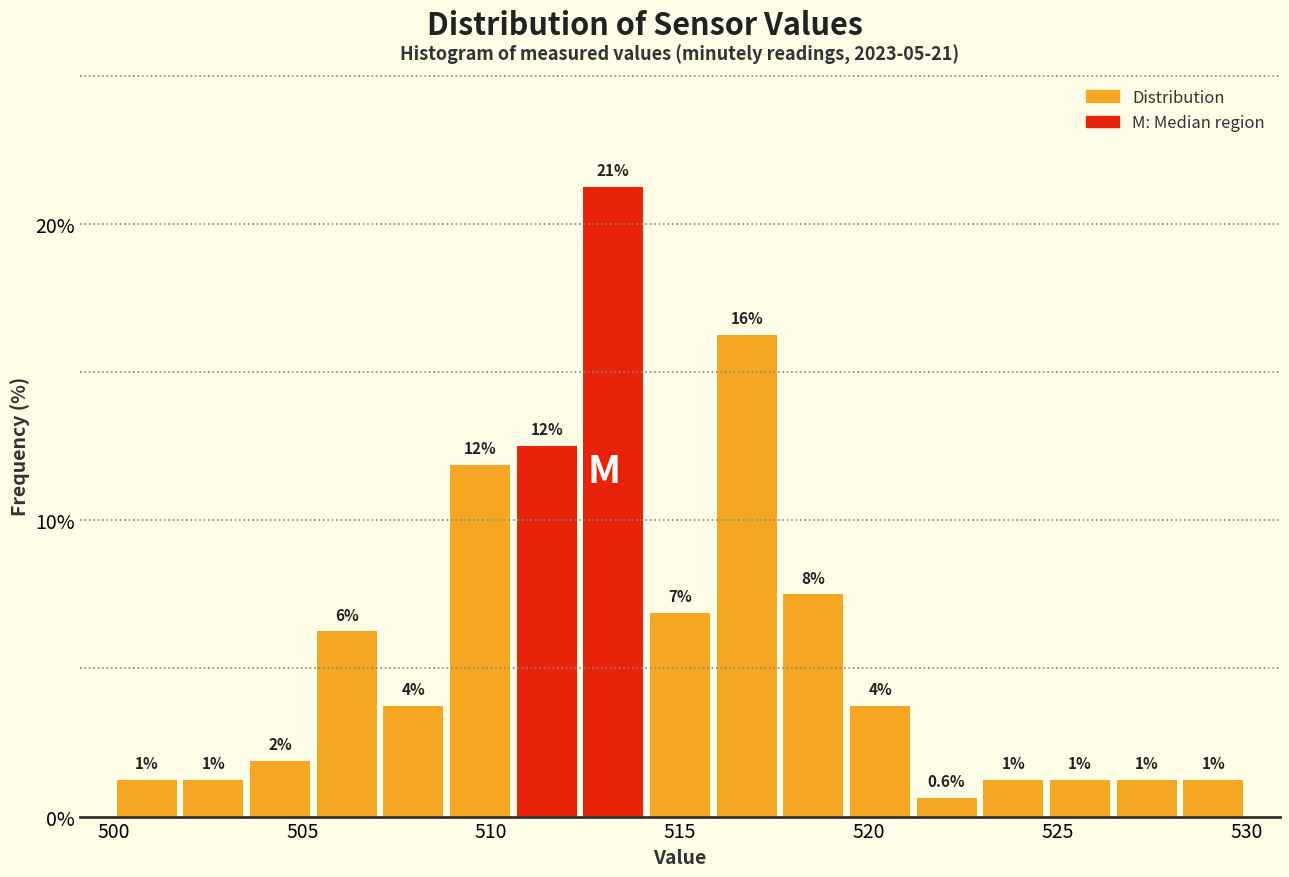

Around what value on the x-axis is the tallest bar? Give the approximate position of its centre, as read against the axis.

513.0